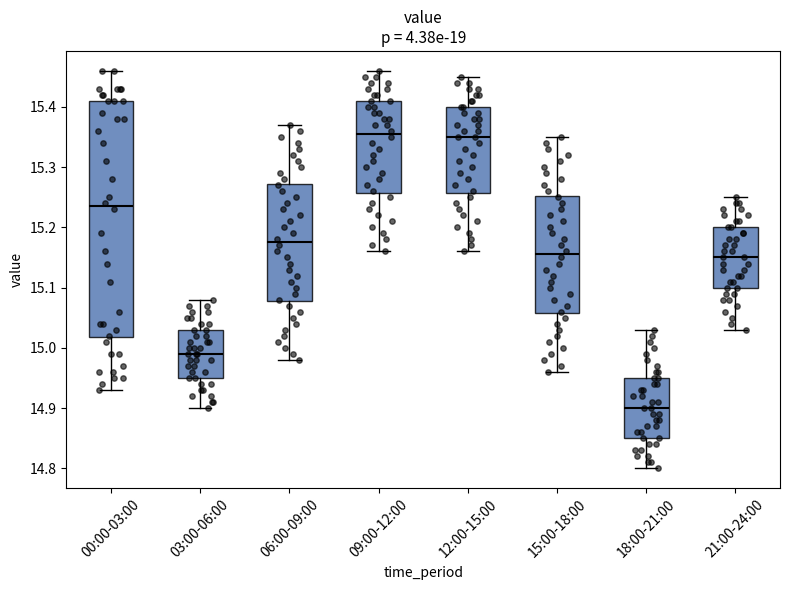

Reading left to right, transcribe this box plot: for each box, give where its median line is, the range the box spans, and where its two whiskers end, as read against the y-axis. The values are not printed on the chart, so give them approximately, as read against the axis.

00:00-03:00: median 15.24, box 15.02 to 15.41, whiskers 14.93 to 15.46
03:00-06:00: median 14.99, box 14.95 to 15.03, whiskers 14.90 to 15.08
06:00-09:00: median 15.18, box 15.08 to 15.27, whiskers 14.98 to 15.37
09:00-12:00: median 15.36, box 15.26 to 15.41, whiskers 15.16 to 15.46
12:00-15:00: median 15.35, box 15.26 to 15.40, whiskers 15.16 to 15.45
15:00-18:00: median 15.16, box 15.06 to 15.25, whiskers 14.96 to 15.35
18:00-21:00: median 14.90, box 14.85 to 14.95, whiskers 14.80 to 15.03
21:00-24:00: median 15.15, box 15.10 to 15.20, whiskers 15.03 to 15.25